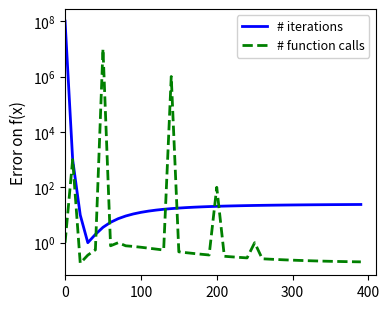

True or false: # iterations has more than 0 points higher than both neighbors.

False